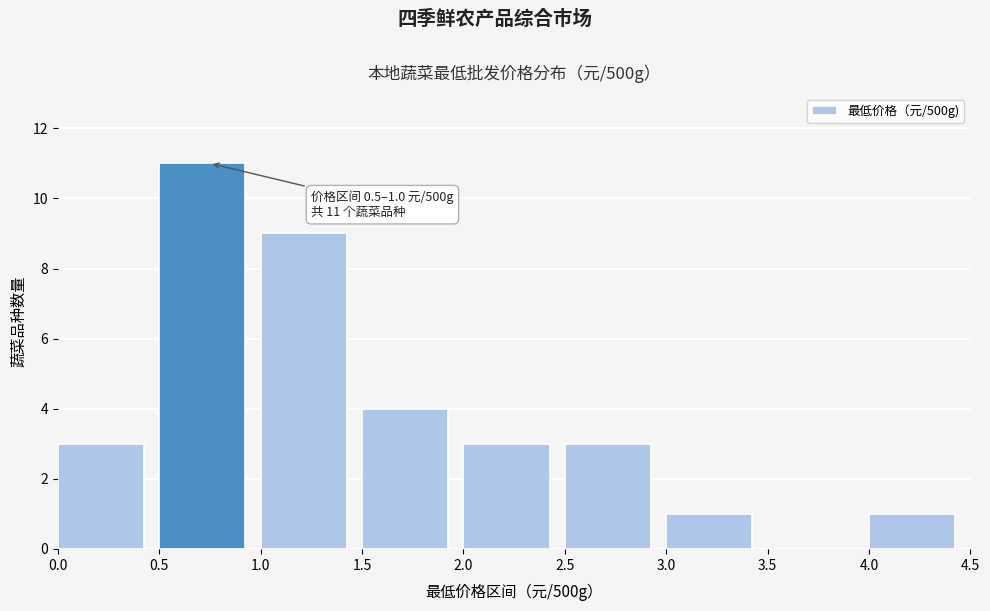

Over which range of the x-axis is the bar tallest?

0.5 to 1.0